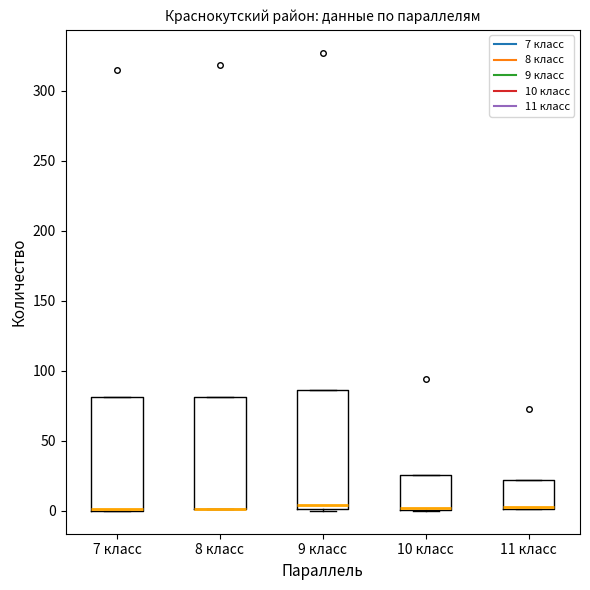

Reading left to right, transcribe this box plot: for each box, give where its median line is, the range the box spans, and where its two whiskers end, as read against the y-axis. The values are not printed on the chart, so give them approximately, as read against the axis.

7 класс: median 0, box 0 to 80, whiskers 0 to 80
8 класс: median 0 (drawn on the box's lower edge), box 0 to 80, whiskers 0 to 80
9 класс: median 5, box 0 to 85, whiskers 0 to 85
10 класс: median 0 (drawn on the box's lower edge), box 0 to 25, whiskers 0 to 25
11 класс: median 5, box 0 to 20, whiskers 0 to 20